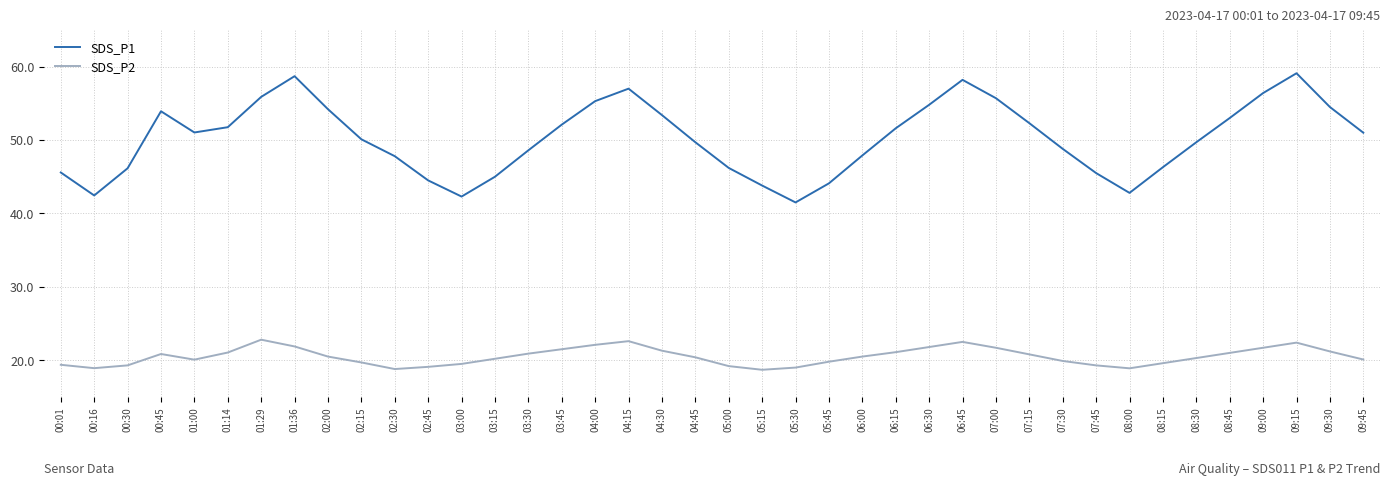

True or false: SDS_P2 and SDS_P1 intersect in this chart.

False